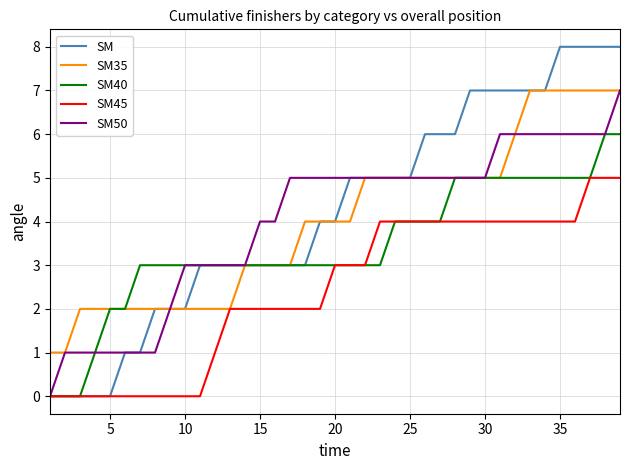

What is the highest value of the SM35 series?

7